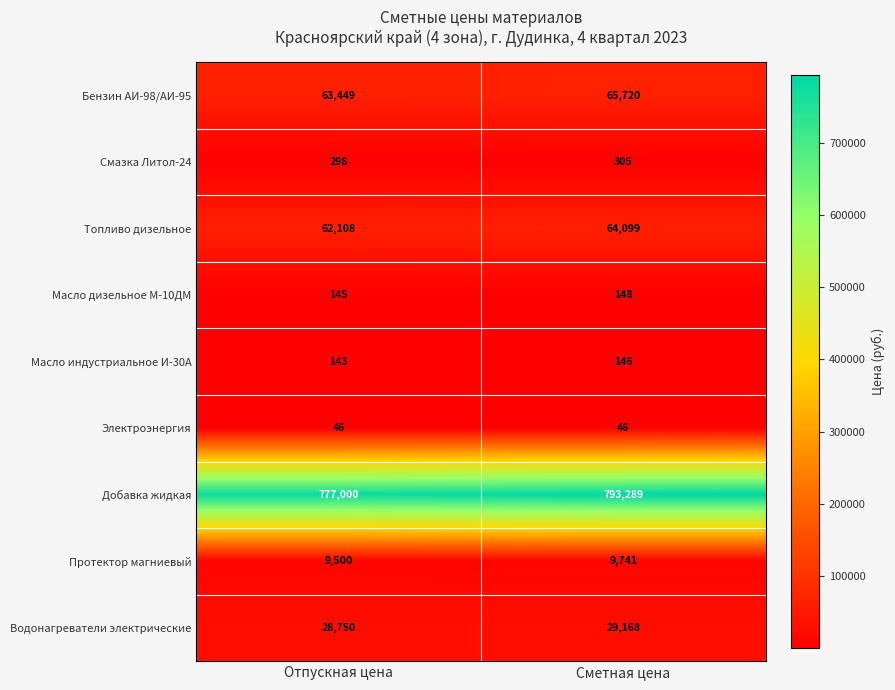

The Добавка жидкая series shows 777000 at Отпускная цена. True or false?

True